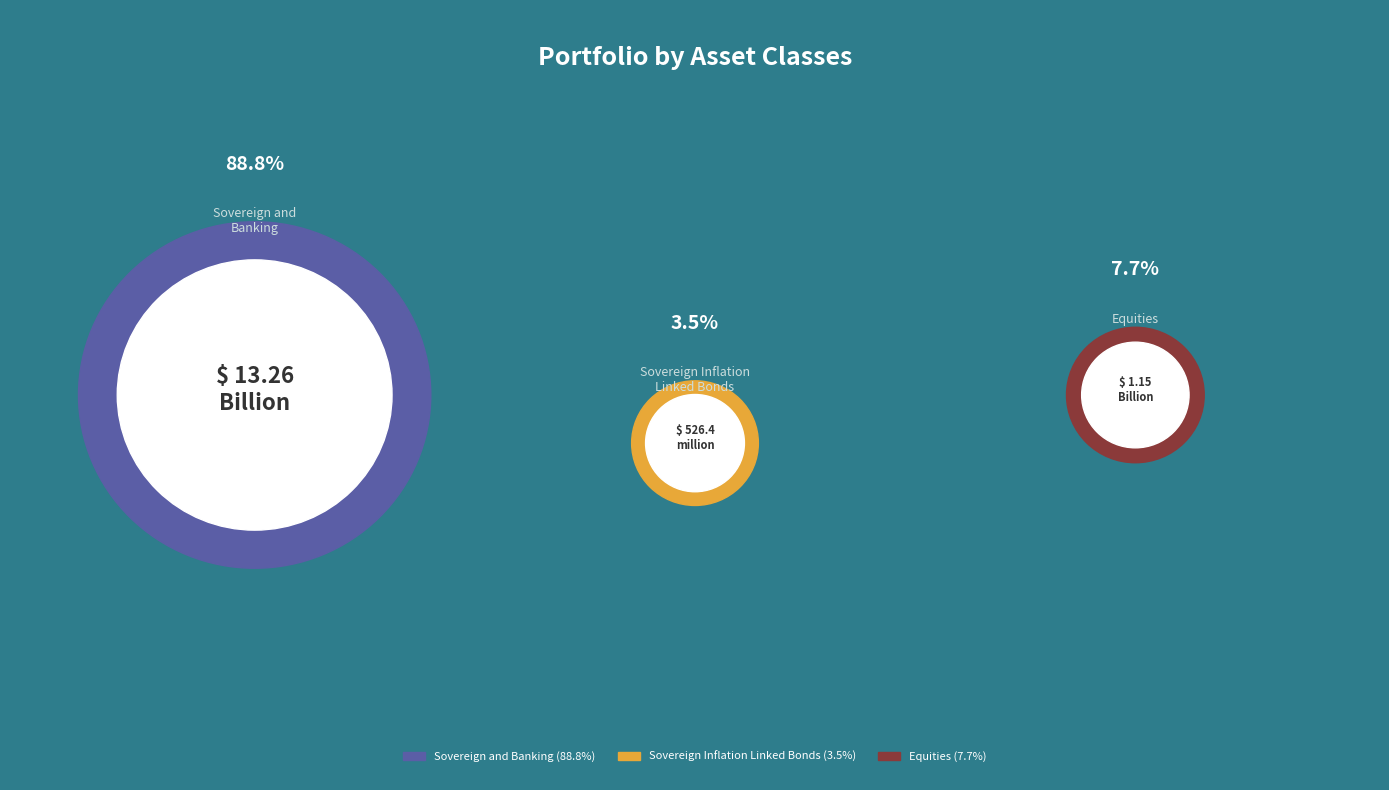

How many segments does this pie chart have?

3